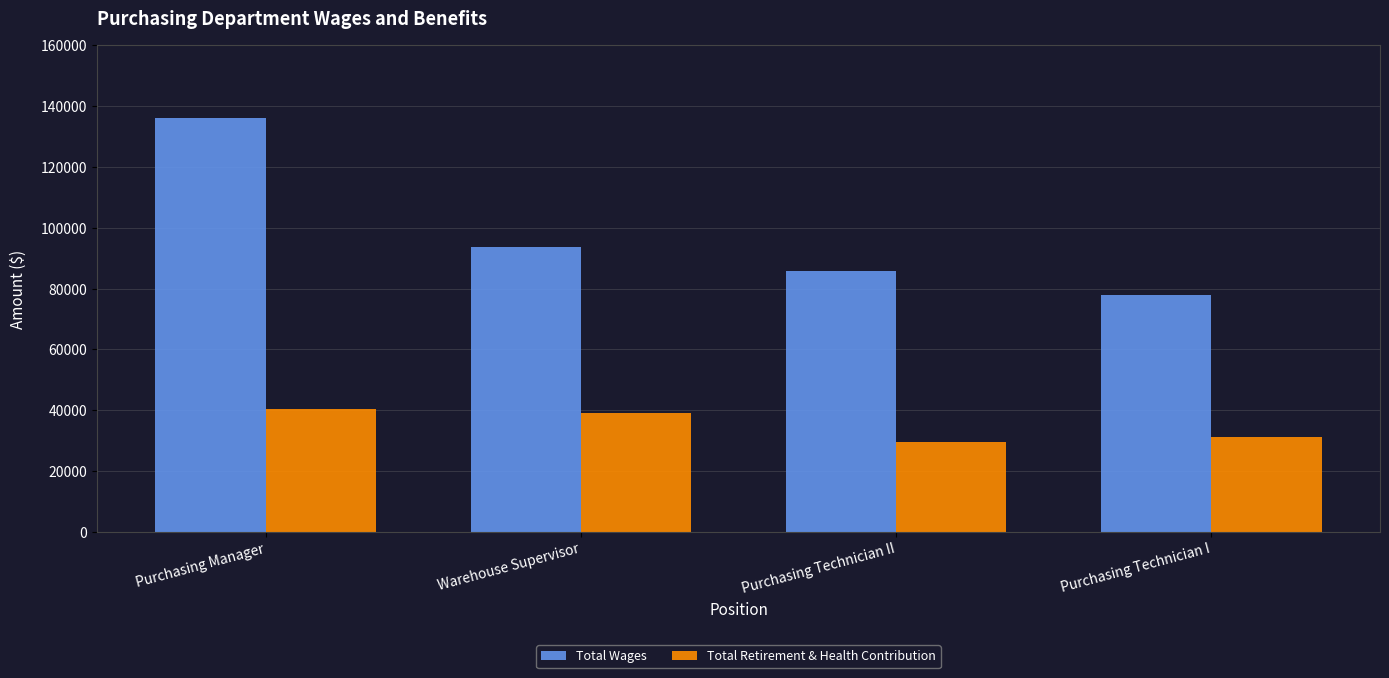

At Purchasing Manager, list the series in order from largest to smallest.

Total Wages, Total Retirement & Health Contribution